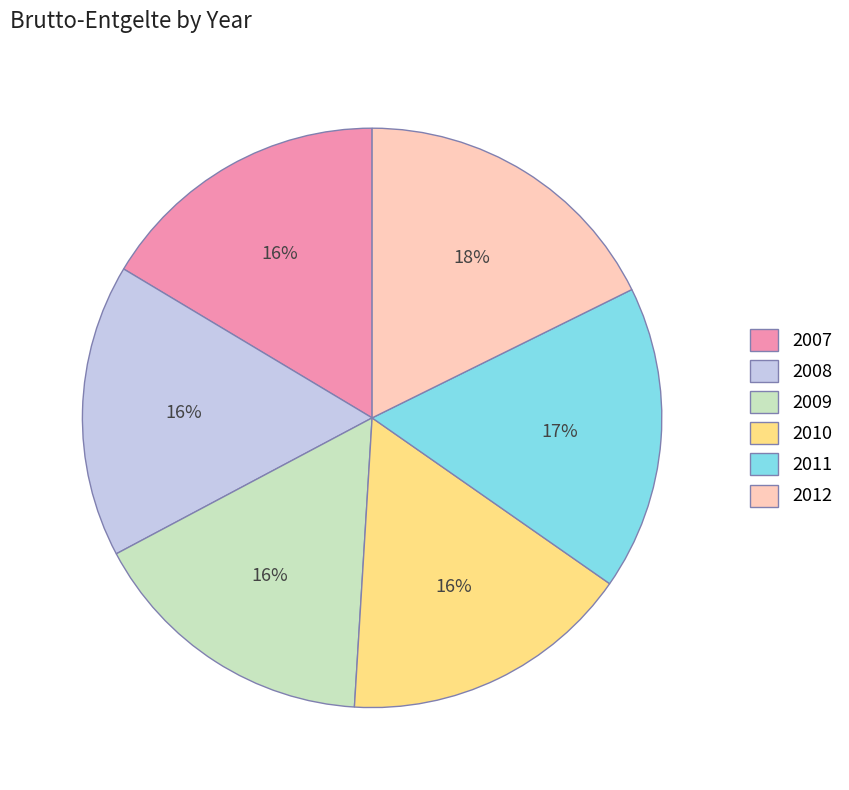

True or false: 2011 accounts for 27% of the total.

False